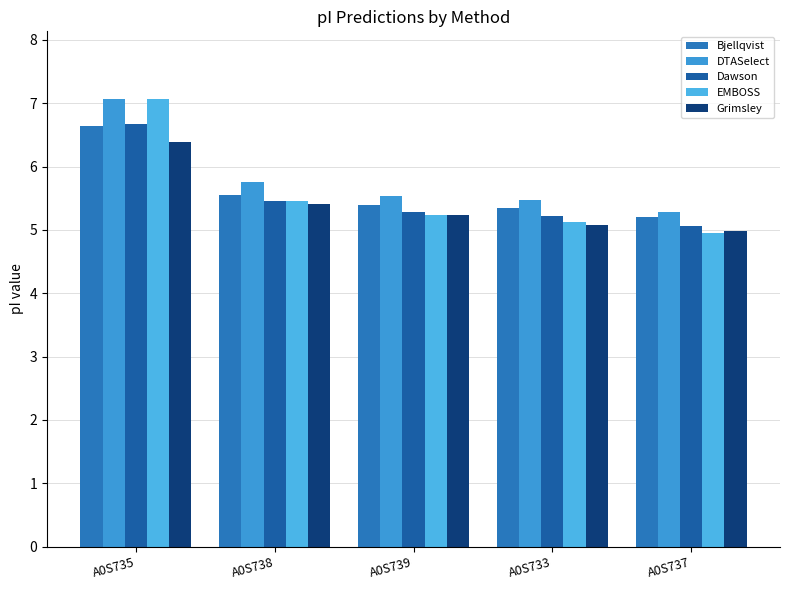

What is the value of the EMBOSS bar at the 2nd from the left?

5.4